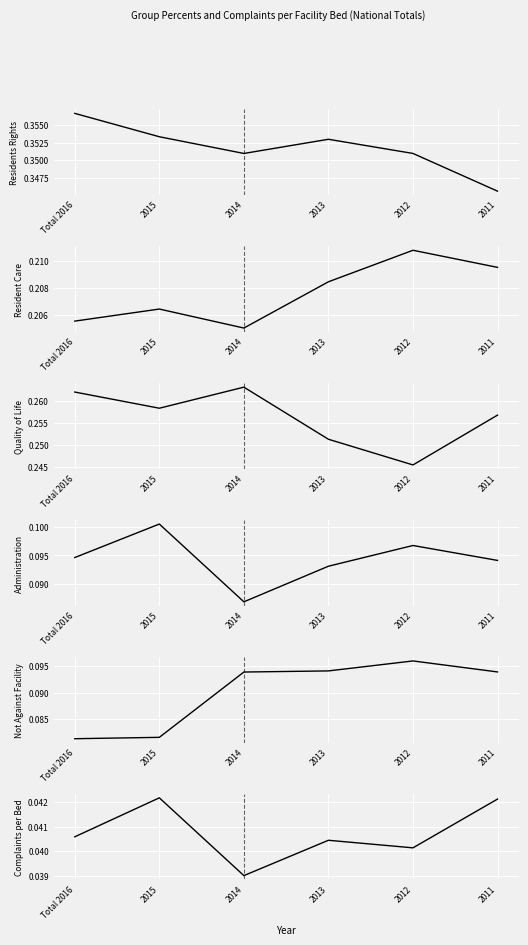

Reading left to right, transcribe all the data shown in this chart.

Residents Rights: Total 2016=0.4	2015=0.4	2014=0.4	2013=0.4	2012=0.4	2011=0.3
Resident Care: Total 2016=0.2	2015=0.2	2014=0.2	2013=0.2	2012=0.2	2011=0.2
Quality of Life: Total 2016=0.3	2015=0.3	2014=0.3	2013=0.3	2012=0.2	2011=0.3
Administration: Total 2016=0.1	2015=0.1	2014=0.1	2013=0.1	2012=0.1	2011=0.1
Not Against Facility: Total 2016=0.1	2015=0.1	2014=0.1	2013=0.1	2012=0.1	2011=0.1
Complaints per Bed: Total 2016=0.0	2015=0.0	2014=0.0	2013=0.0	2012=0.0	2011=0.0